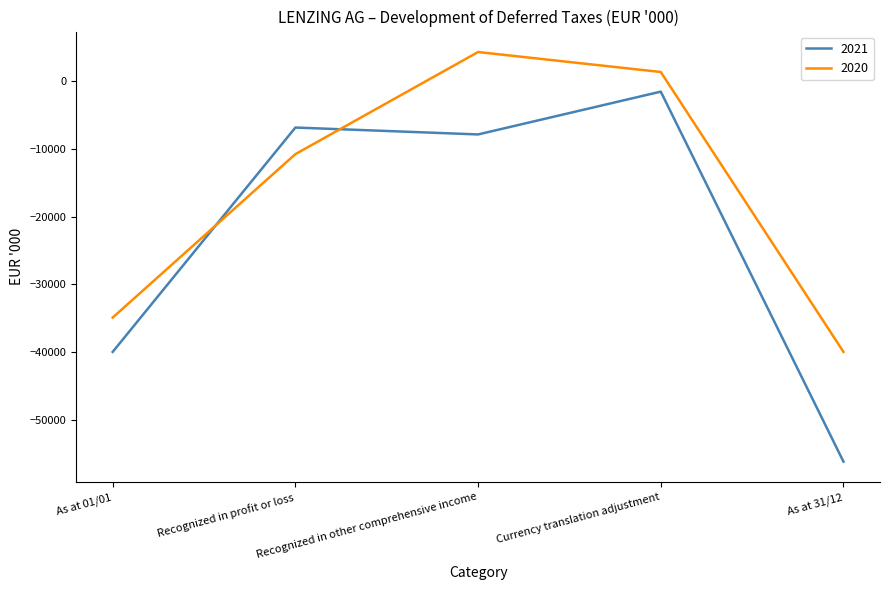

Does the chart display data point markers on the line(s)?

No